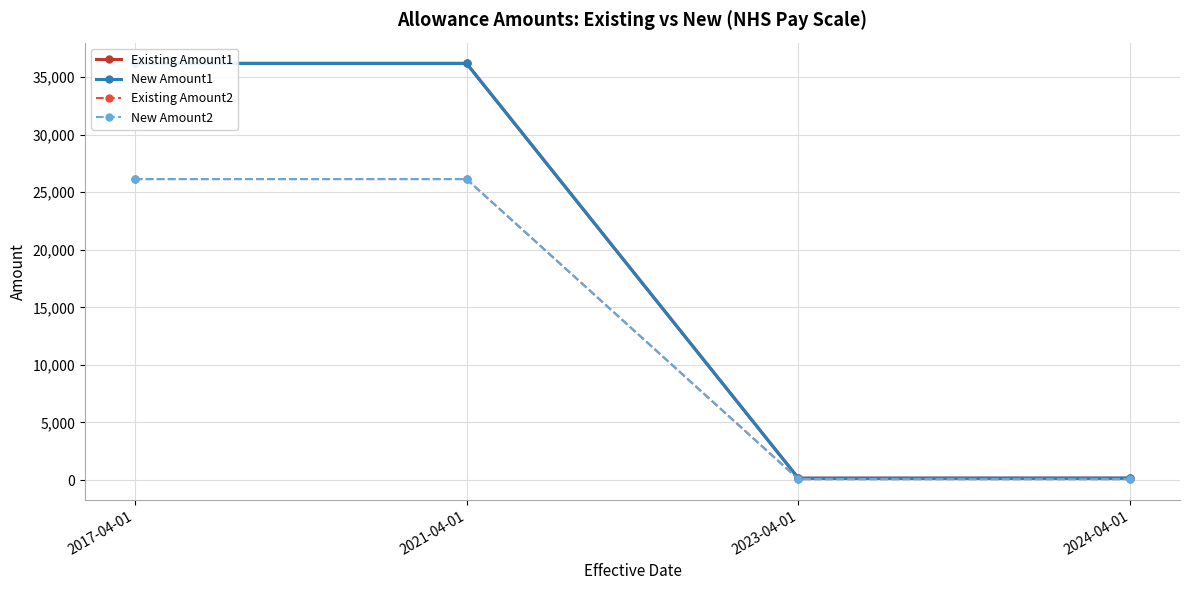

What is the label of the 3rd point from the right?

2021-04-01